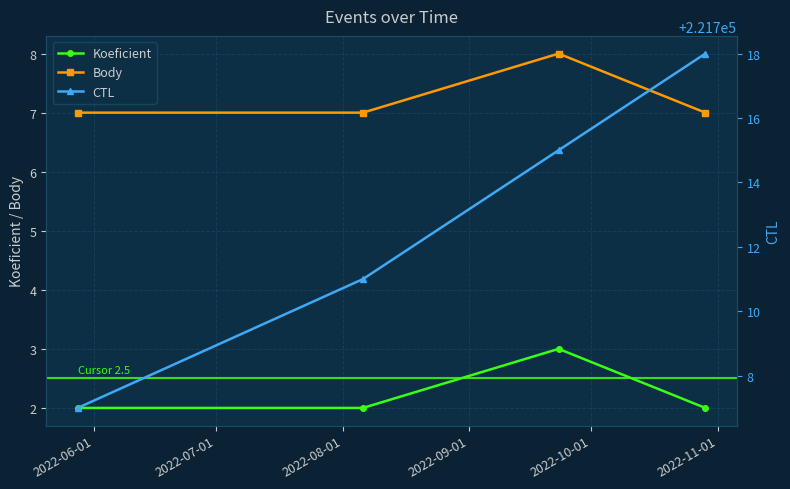

What is the value of the Body point at the 1st from the left?

7